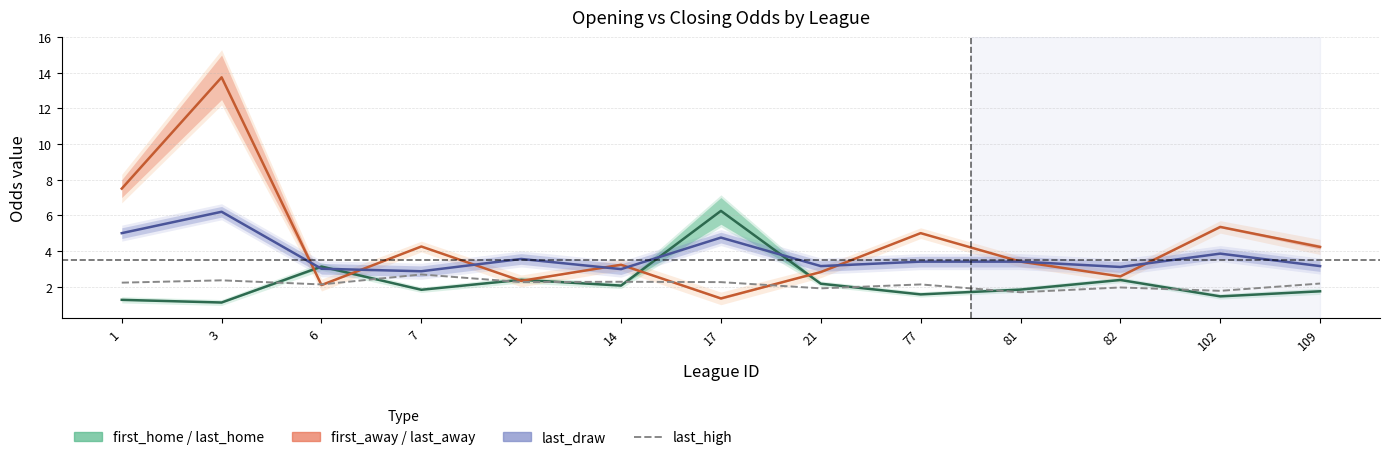

What is the value of the draw mid point at the 12th from the left?

3.9